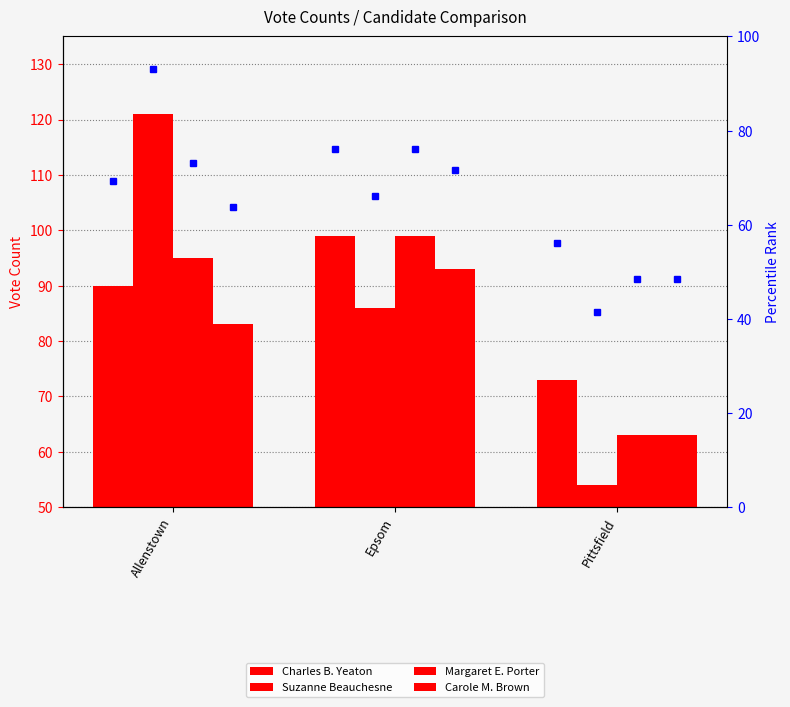

What is the label of the 1st bar from the right?

Pittsfield